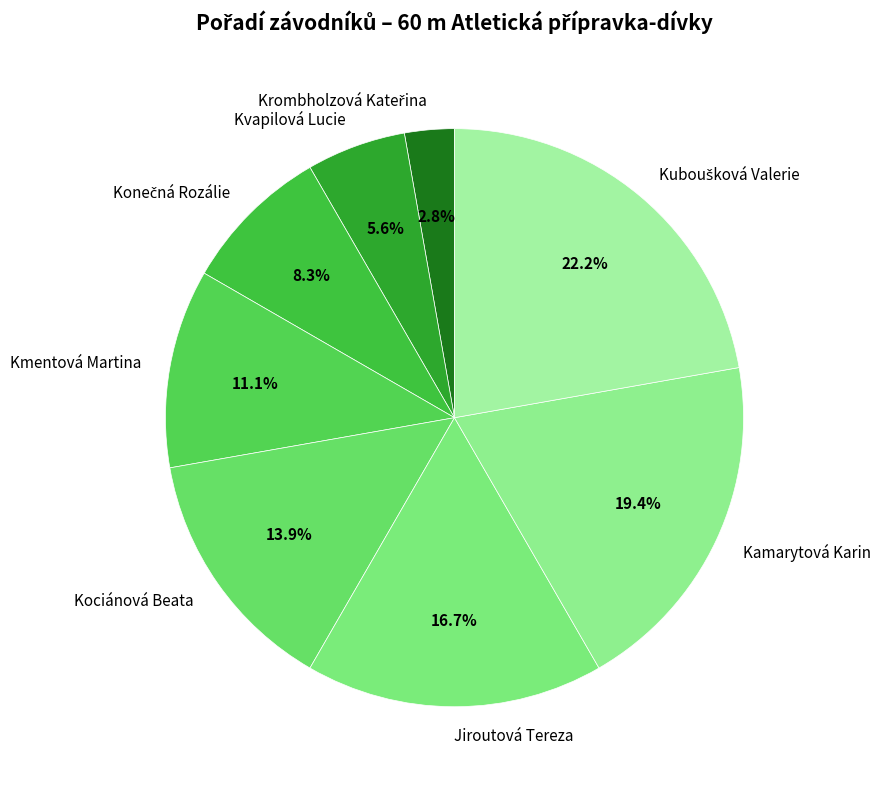

Does any single category account for the majority?

No